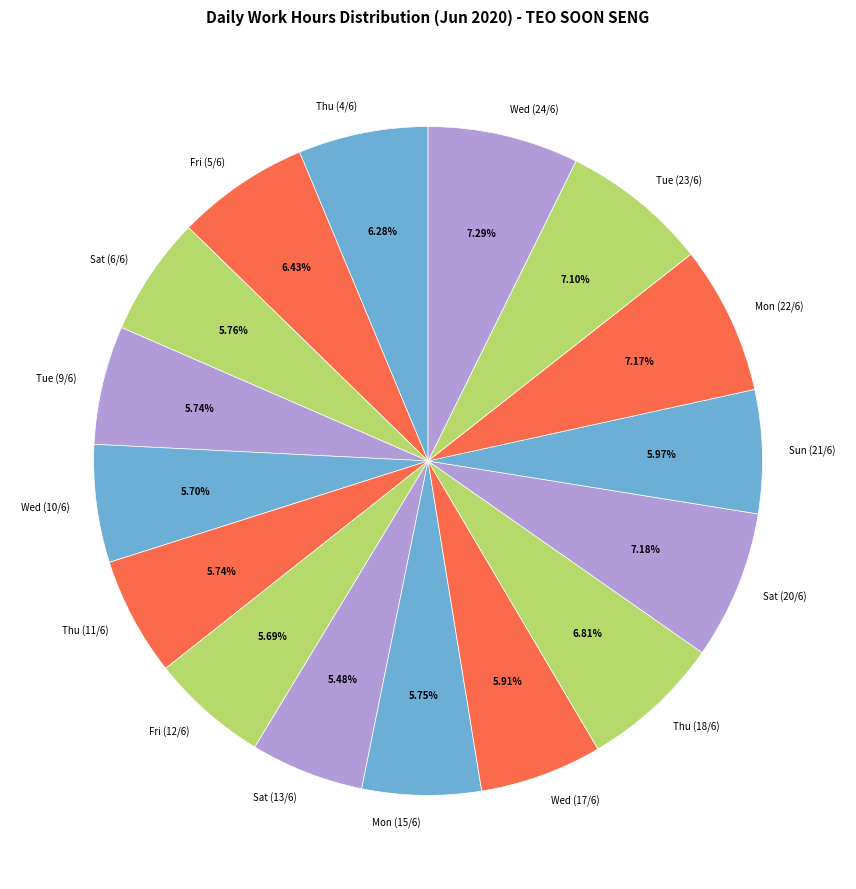

Between Sat (13/6) and Thu (18/6), which is larger?

Thu (18/6)